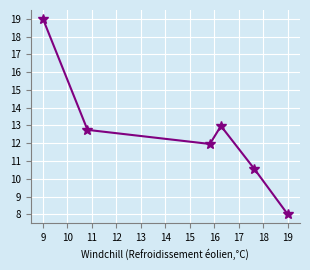

What is the greatest value displayed?

19.0